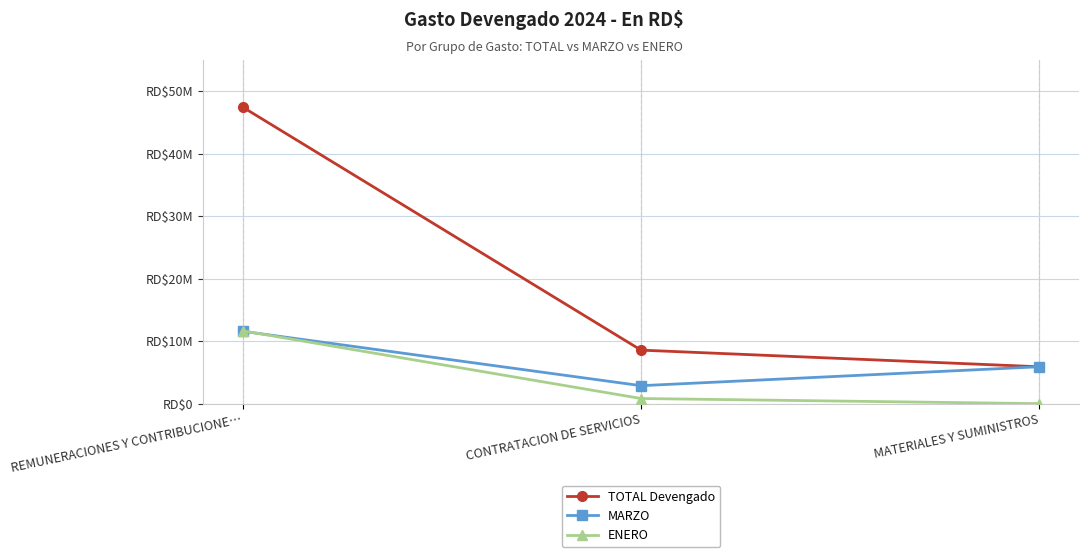

What position from the right is CONTRATACION DE SERVICIOS?

2